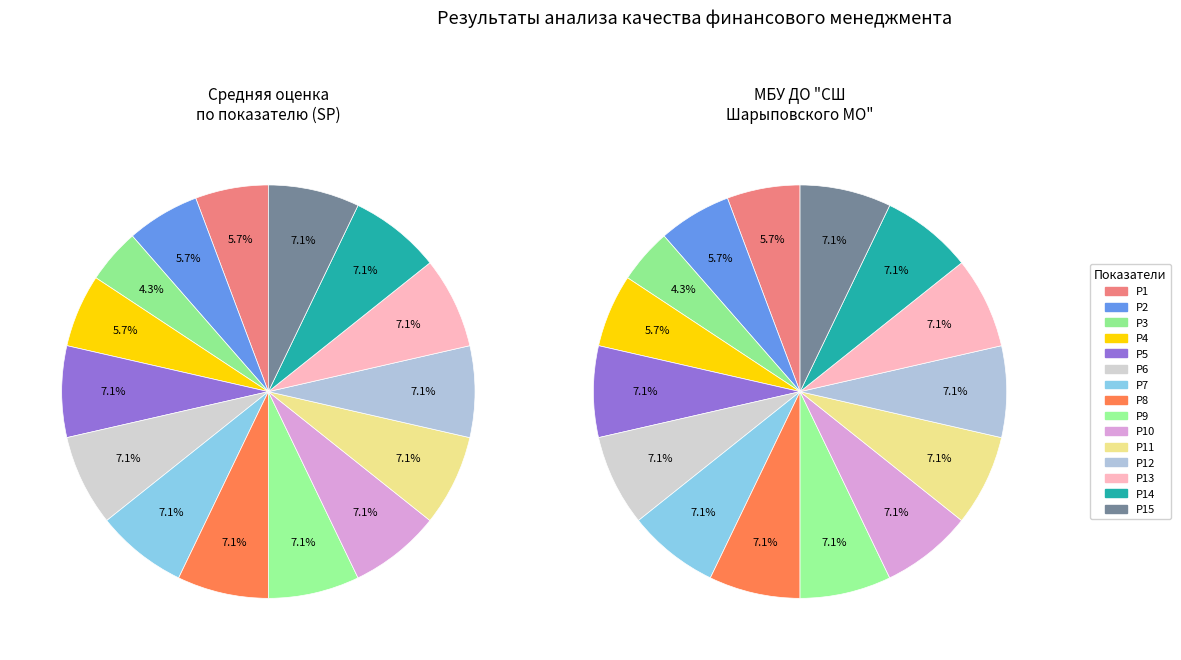

The Р6 slice represents 17% of the pie. True or false?

False